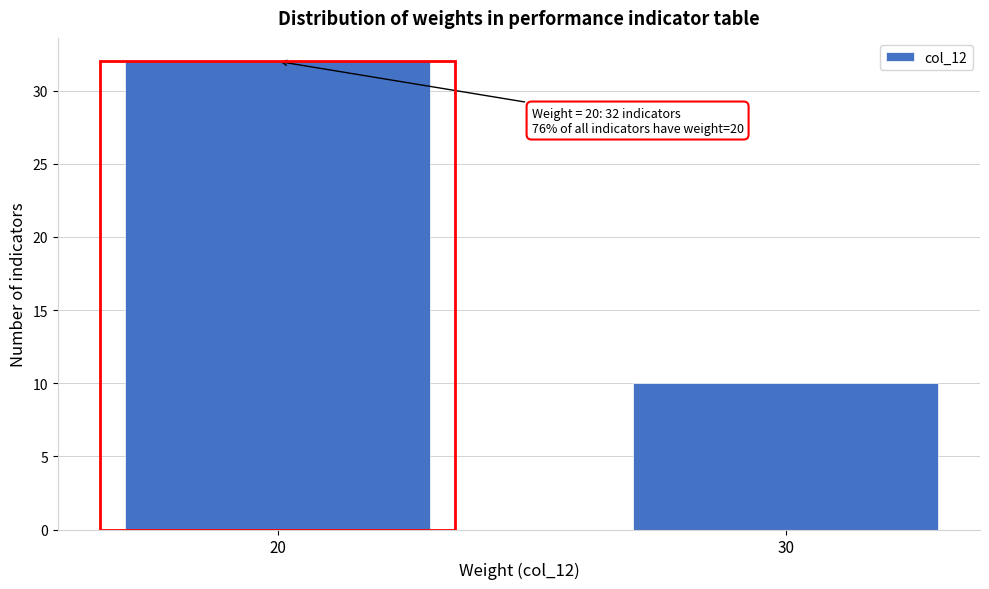

Reading right to left, extract all data points from this chart.

10	32